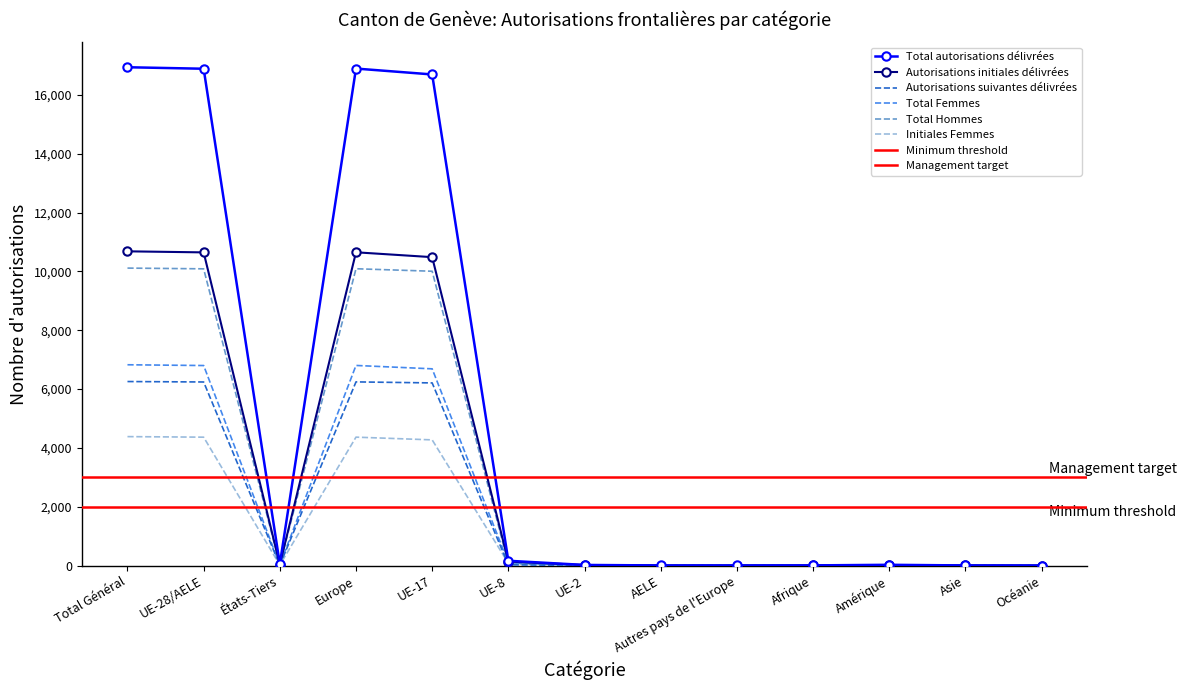

How many values in the Total autorisations délivrées series exceed 28?

6